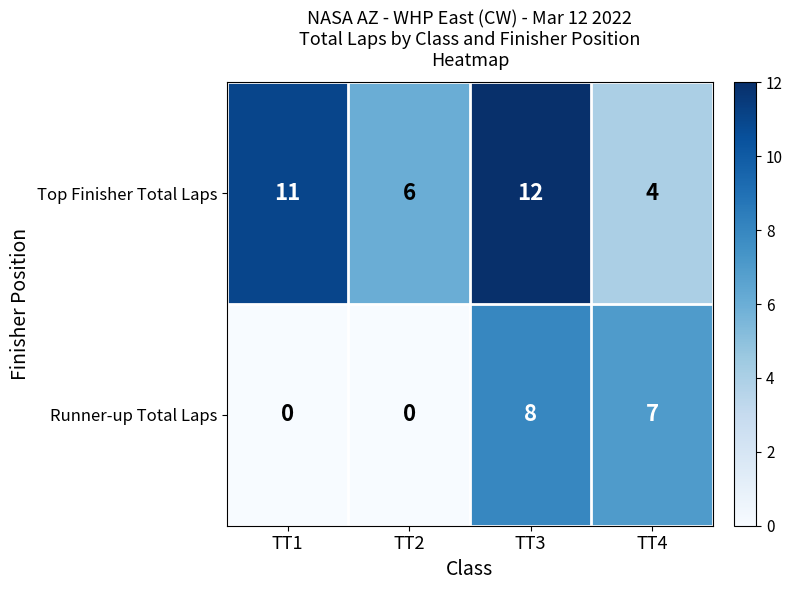

Is it true that Top Finisher Total Laps equals 11 at TT1?

True